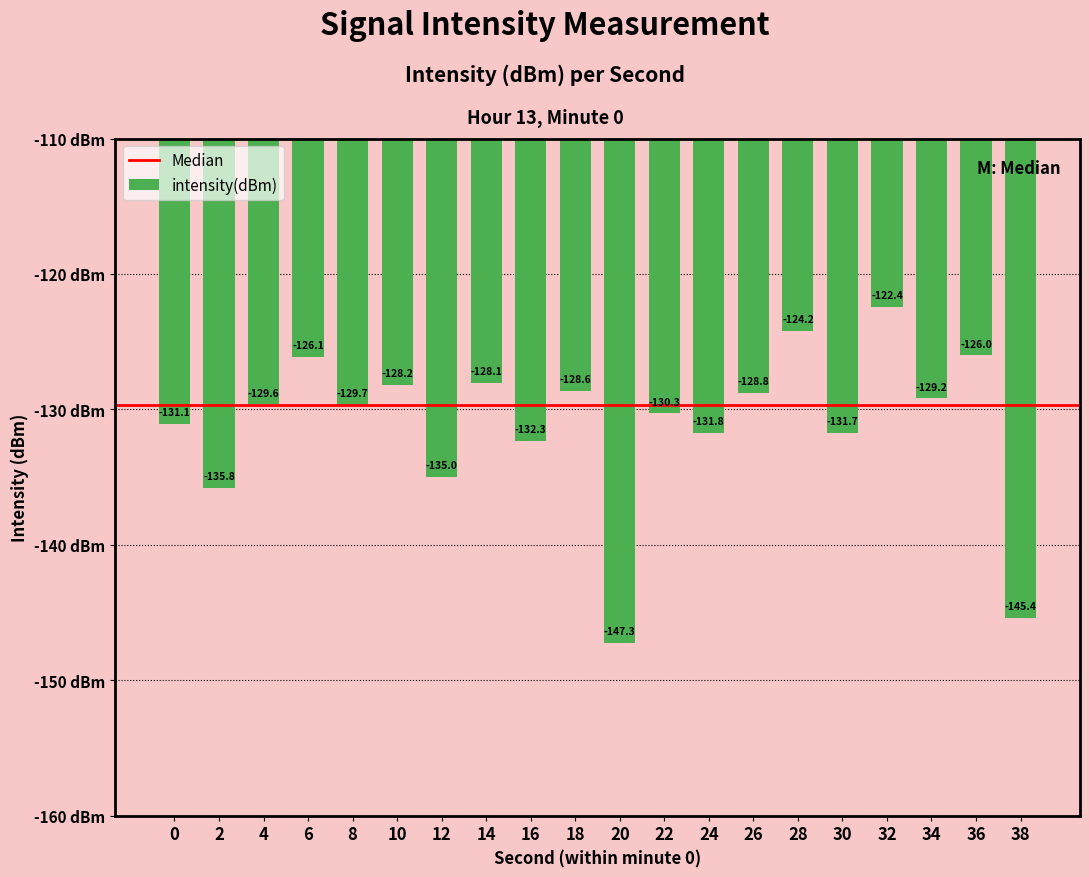

Reading left to right, what are all the values shown in this chart?

0=-131.1	2=-135.8	4=-129.6	6=-126.1	8=-129.7	10=-128.2	12=-135.0	14=-128.1	16=-132.3	18=-128.6	20=-147.3	22=-130.3	24=-131.8	26=-128.8	28=-124.2	30=-131.7	32=-122.4	34=-129.2	36=-126.0	38=-145.4